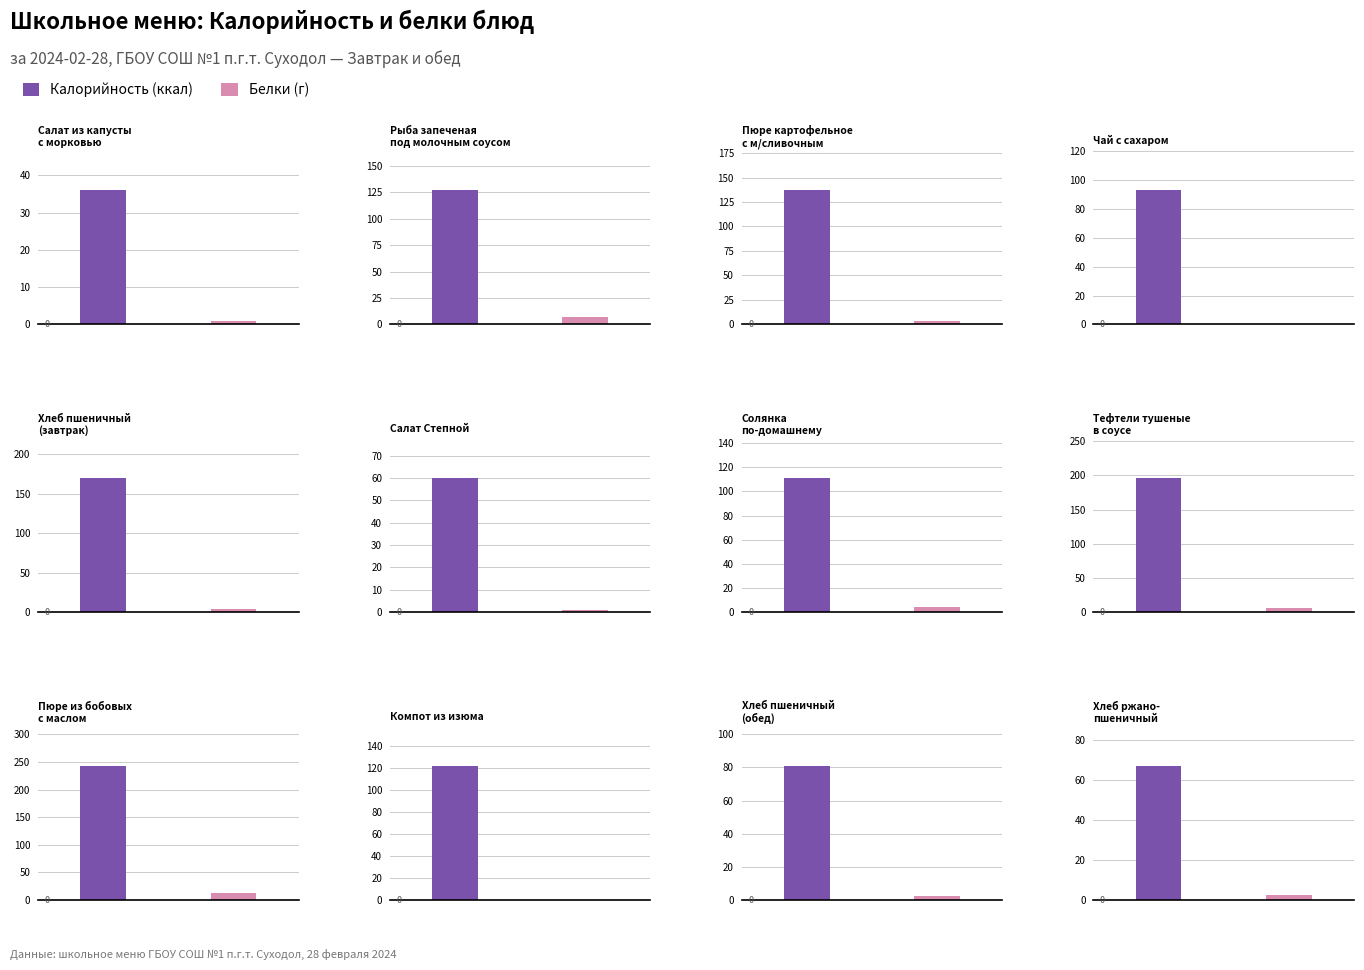

The value of Калорийность at Салат Степной is 60.0. True or false?

True